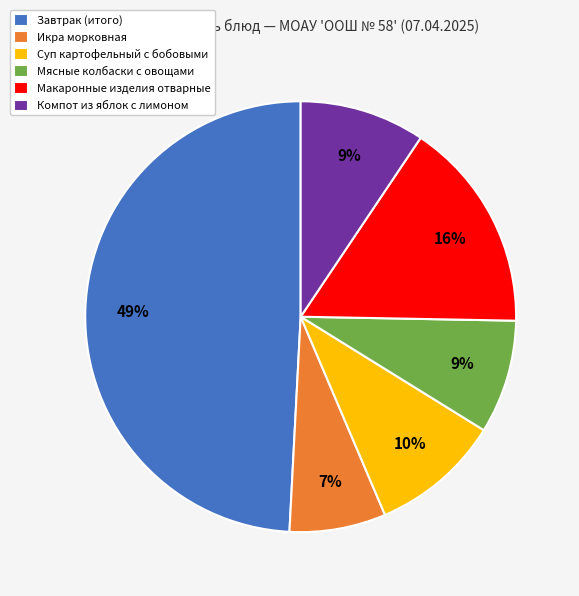

The Завтрак (итого) slice represents 38% of the pie. True or false?

False